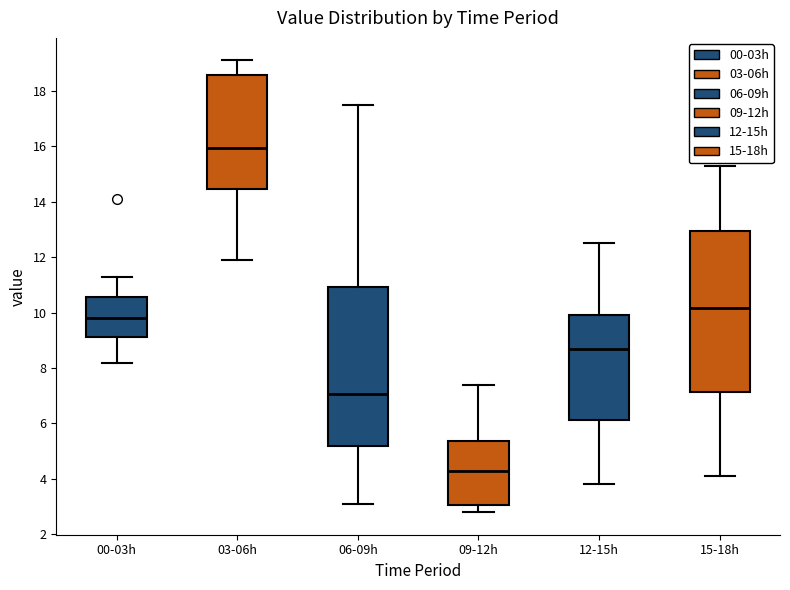

Where does the upper whisker of the box for 15-18h end on the y-axis? The values are not printed on the chart, so give them approximately, as read against the axis.

15.4